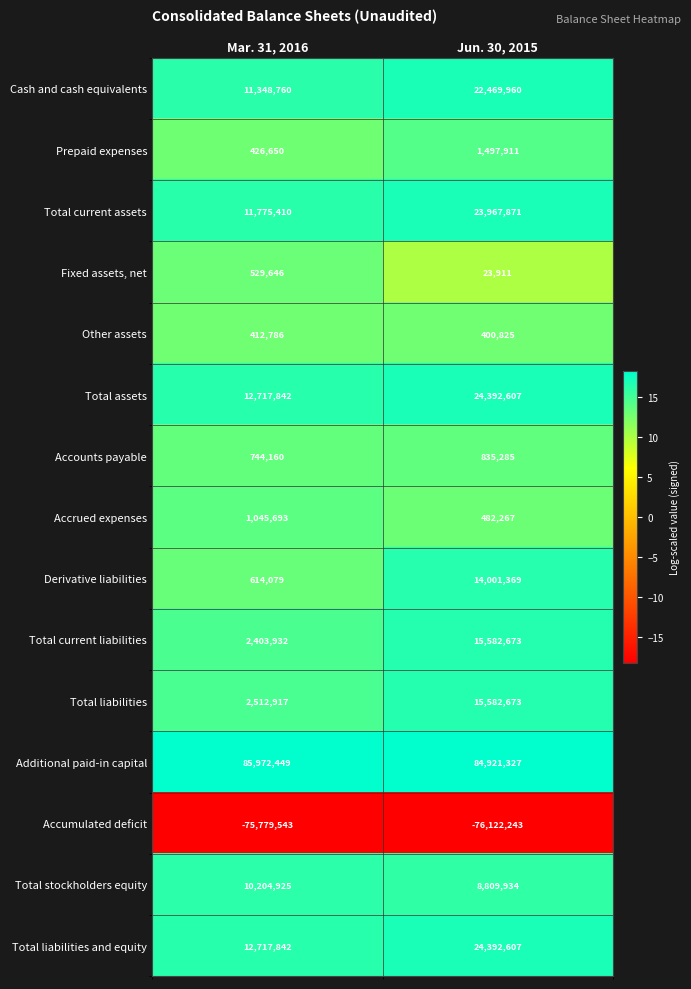

The value of Total assets at Mar. 31, 2016 is 7874629. True or false?

False